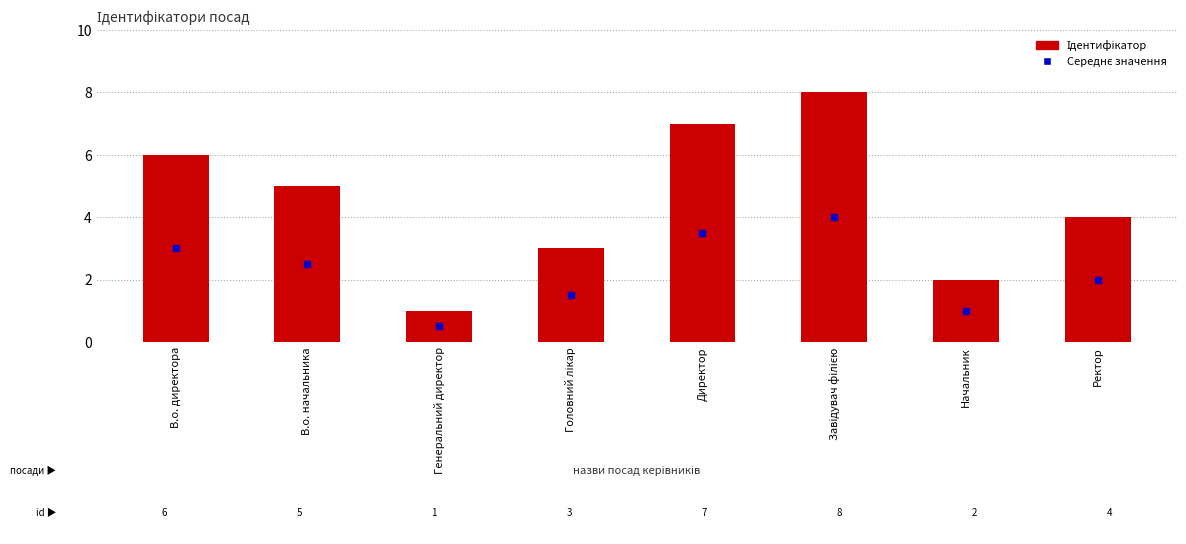

How many values are below 5?

4